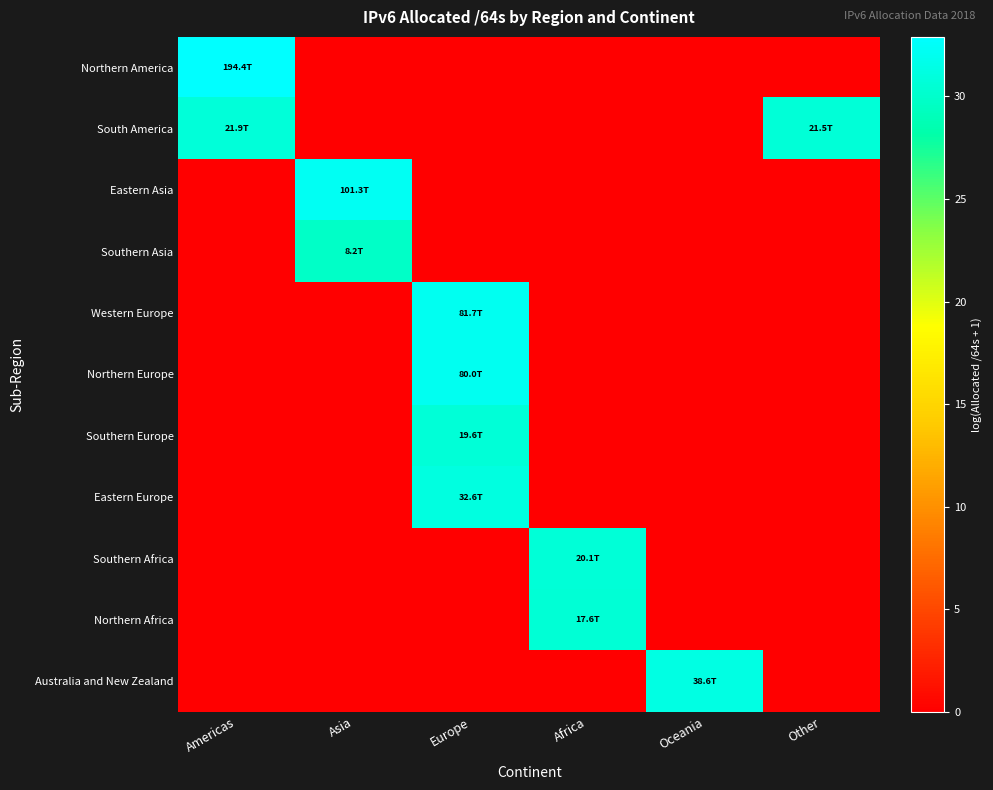

Which series has the widest spread of values?

Northern America